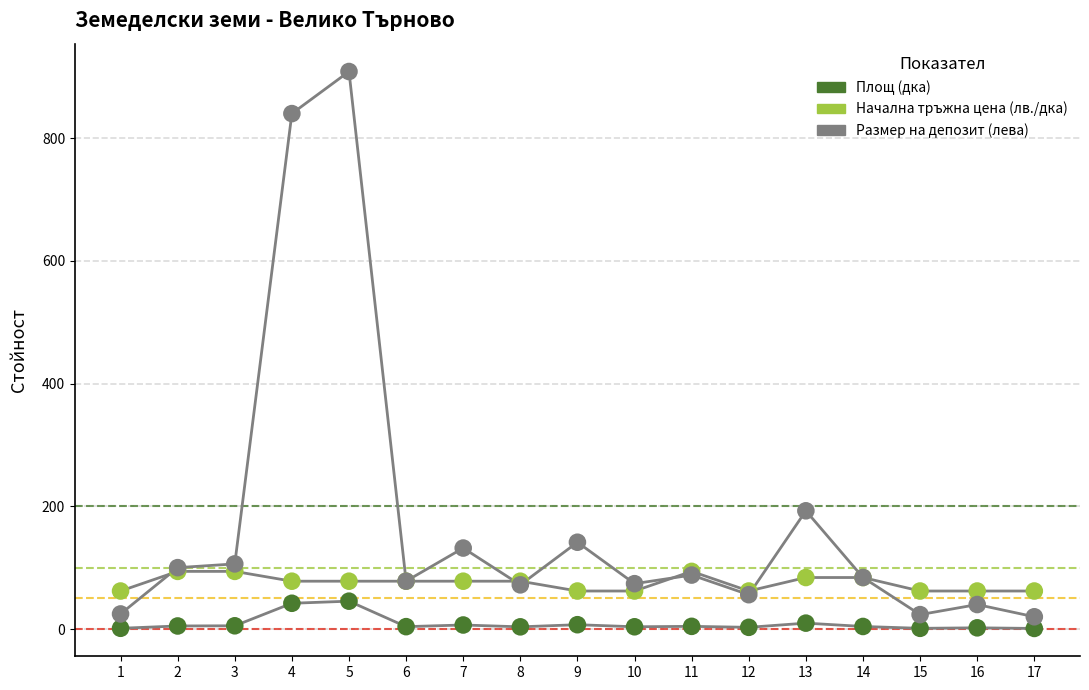

Across all series, what Y value is closest to 454?

192.8